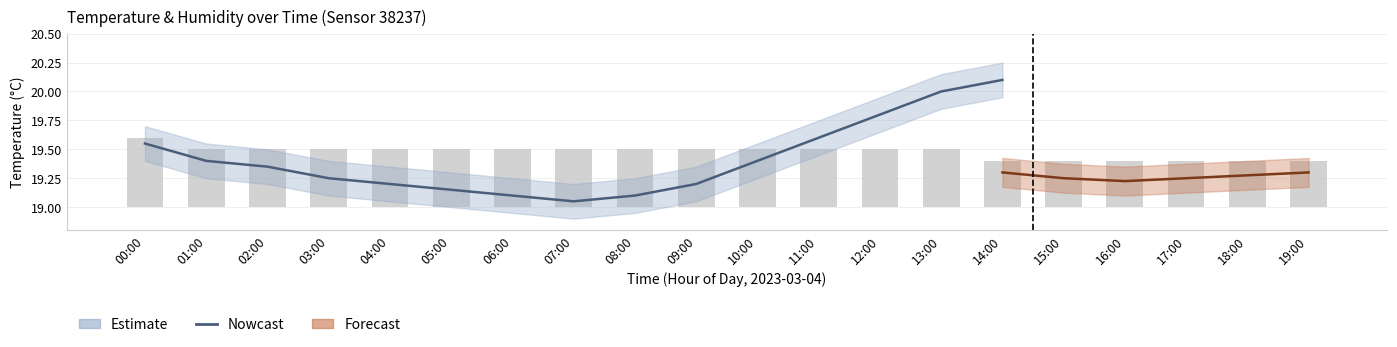

Between 01:00 and 07:00, which is larger?

01:00